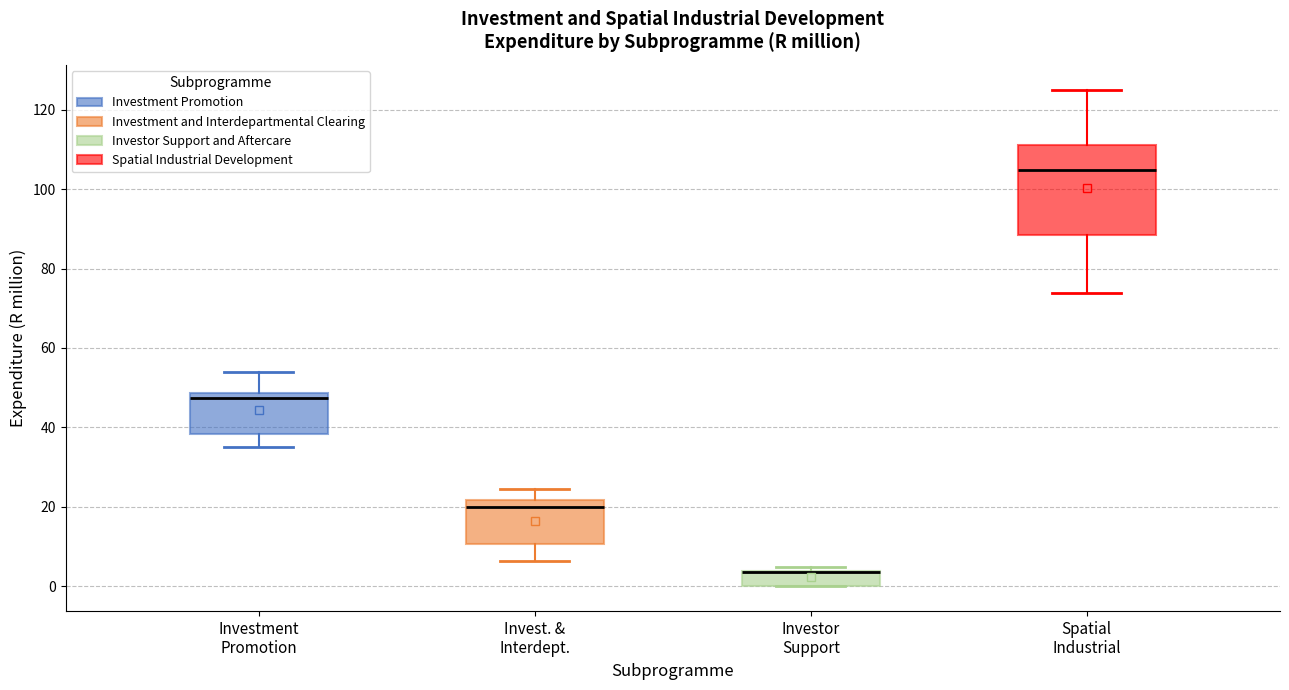

Reading left to right, transcribe this box plot: for each box, give where its median line is, the range the box spans, and where its two whiskers end, as read against the y-axis. The values are not printed on the chart, so give them approximately, as read against the axis.

Investment Promotion: median 48 (just below the box's upper edge), box 38 to 48, whiskers 36 to 54
Invest. & Interdept.: median 20, box 10 to 22, whiskers 6 to 24
Investor Support: median 4 (drawn on the box's upper edge), box 0 to 4, whiskers 0 to 4 (just above the box's upper edge)
Spatial Industrial: median 104, box 88 to 112, whiskers 74 to 126